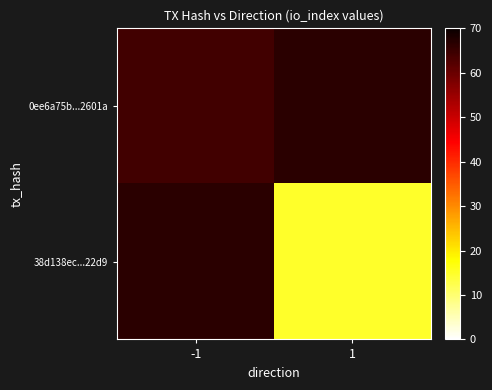

What is the maximum value for 0ee6a75b...2601a?

64.0